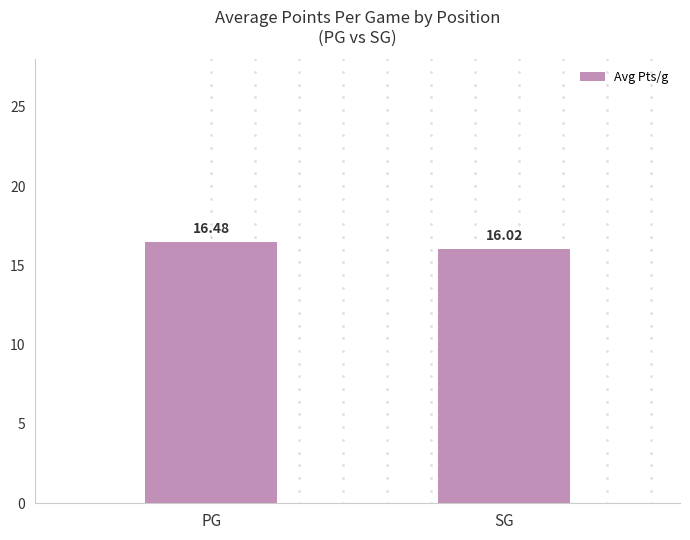

List the labels in order of value, largest first.

PG, SG